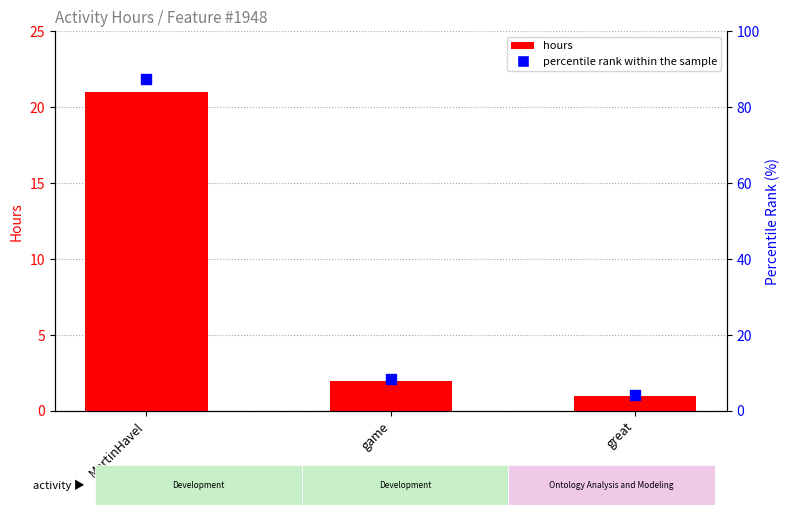

What is the total value across all series at MartinHavel?

108.5